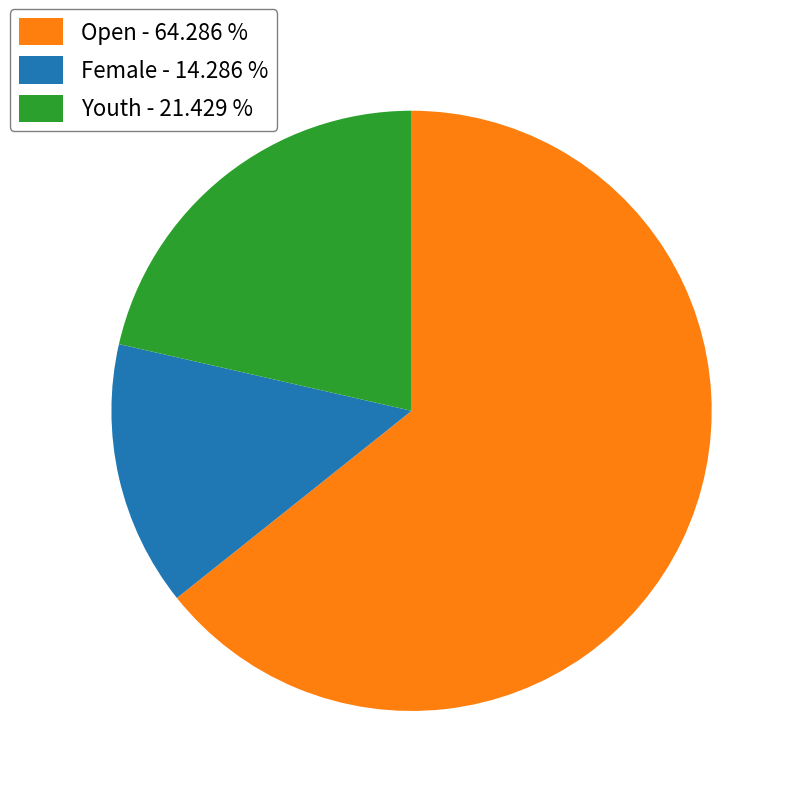

Which has a higher value, Open or Female?

Open